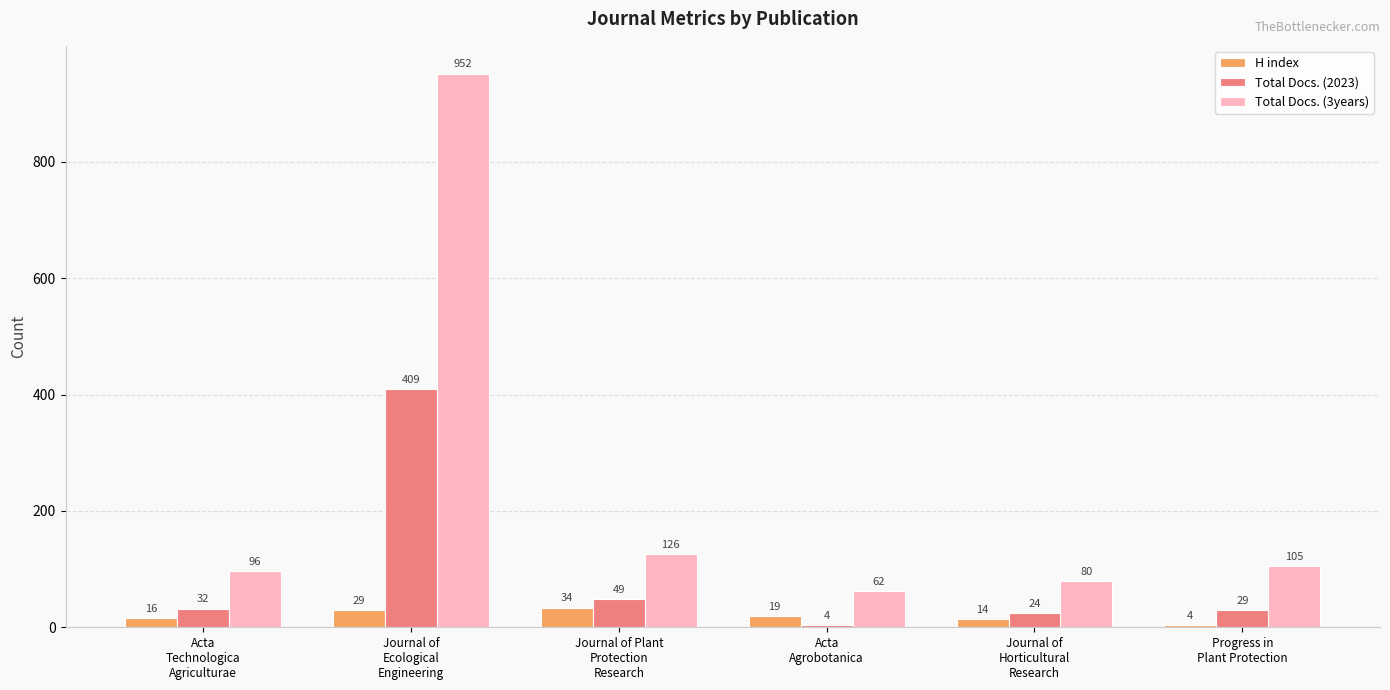

Which series has the largest total across all categories?

Total Docs. (3years)